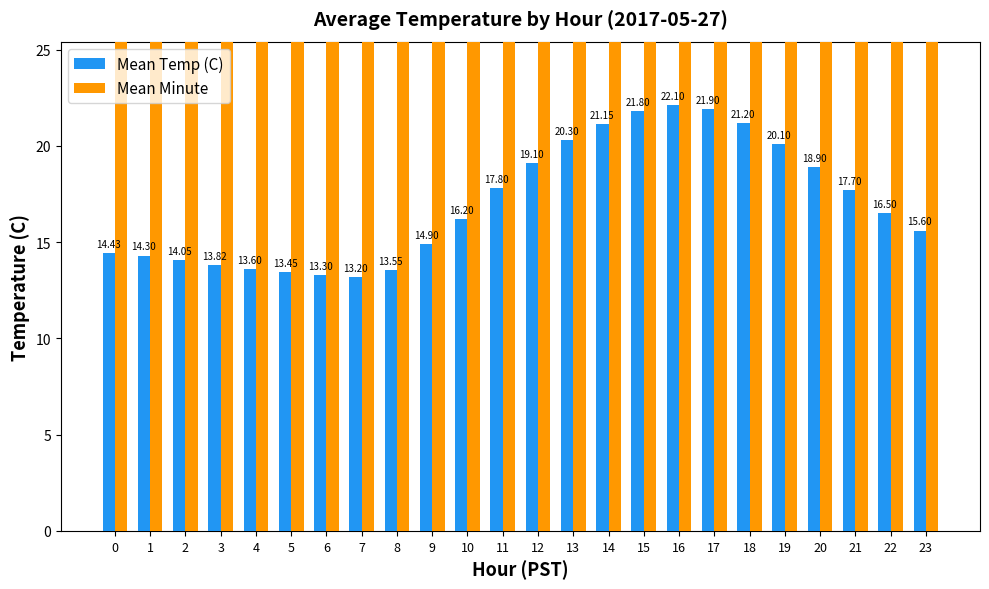

At which category is the sum across all series the highest?

16